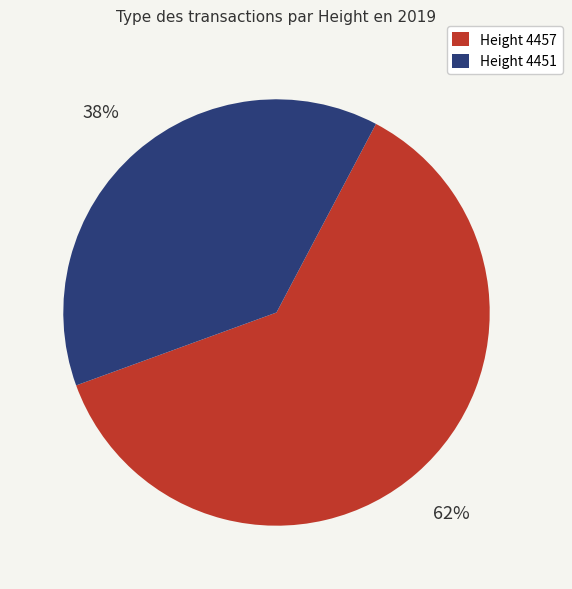

To the nearest percent, what is the average slice percentage?

50%